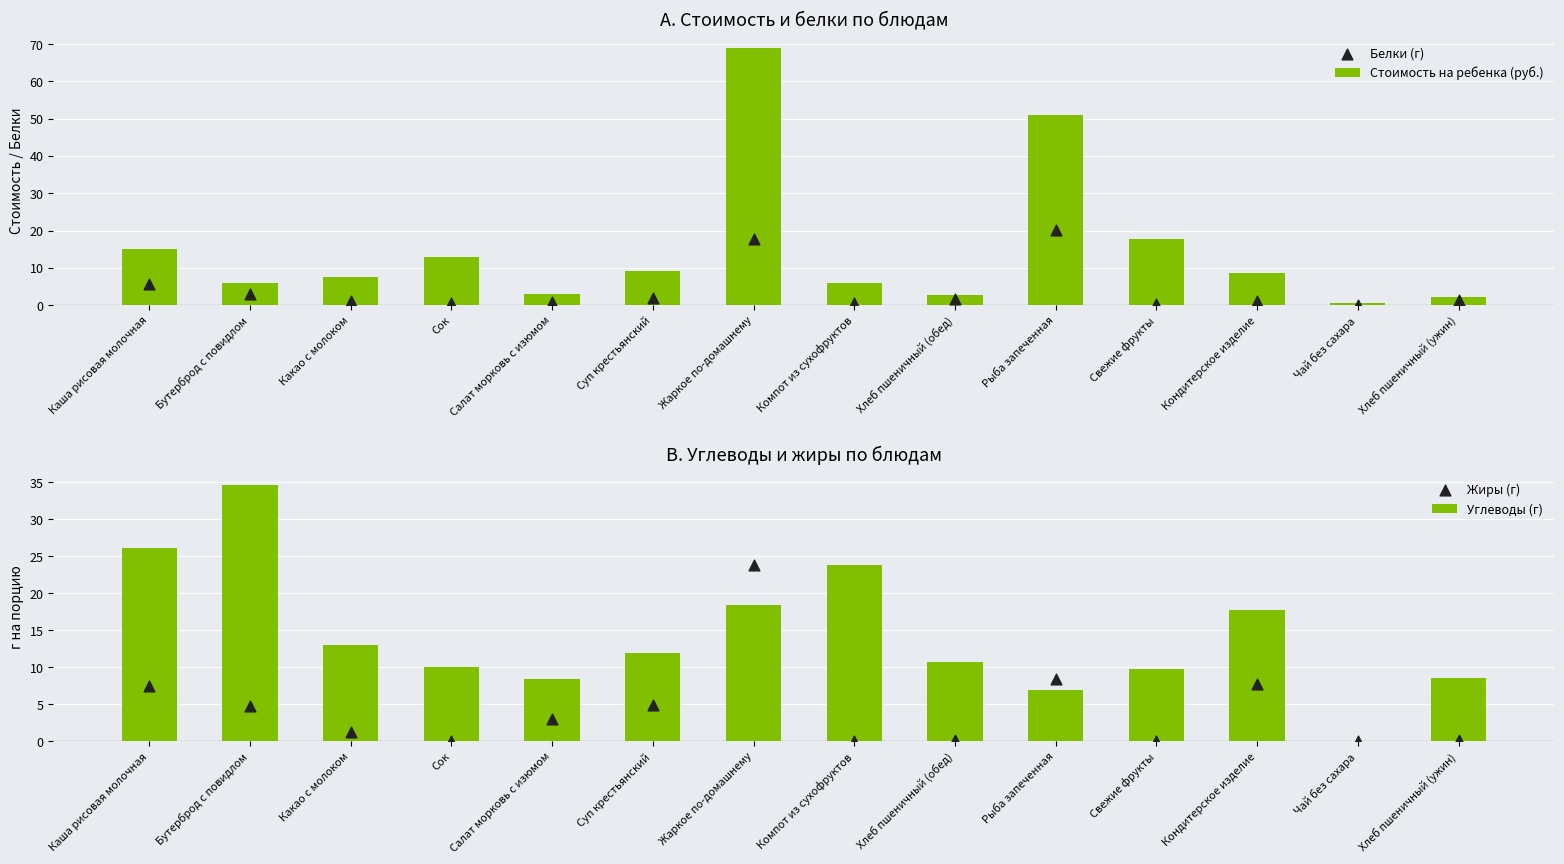

At which category is the sum across all series the highest?

Жаркое по-домашнему